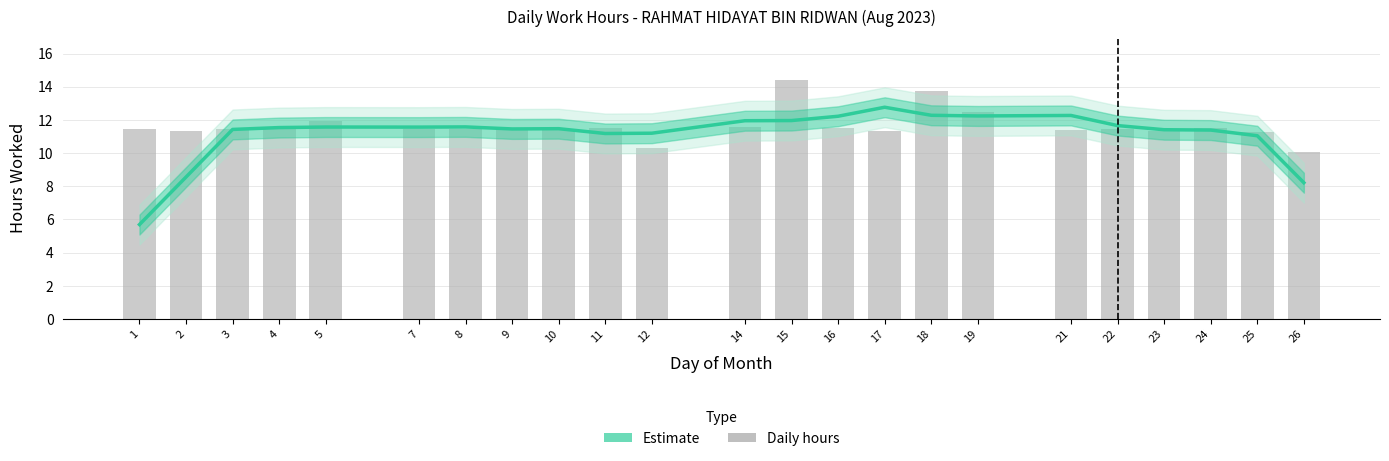

What is the total value across all series at 12?

21.5